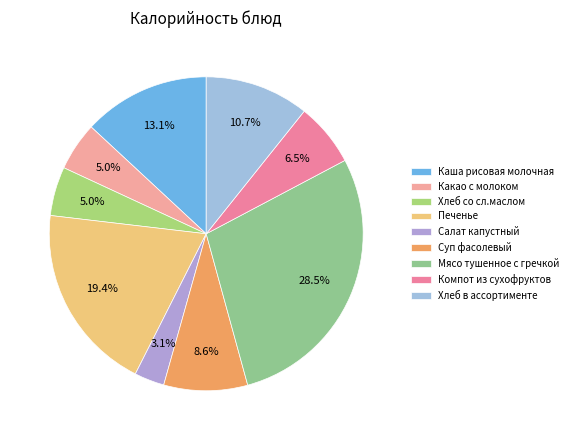

To the nearest percent, what is the difference between the largest and smallest slice percentages?

25%